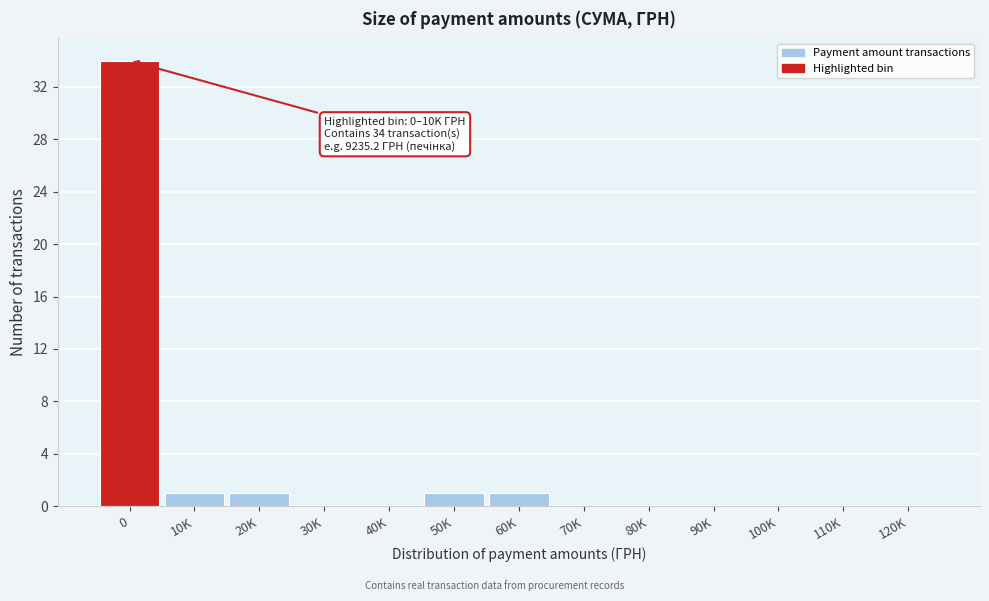

Reading left to right, extract all data points from this chart.

0=34	10K=1	20K=1	30K=0	40K=0	50K=1	60K=1	70K=0	80K=0	90K=0	100K=0	110K=0	120K=0